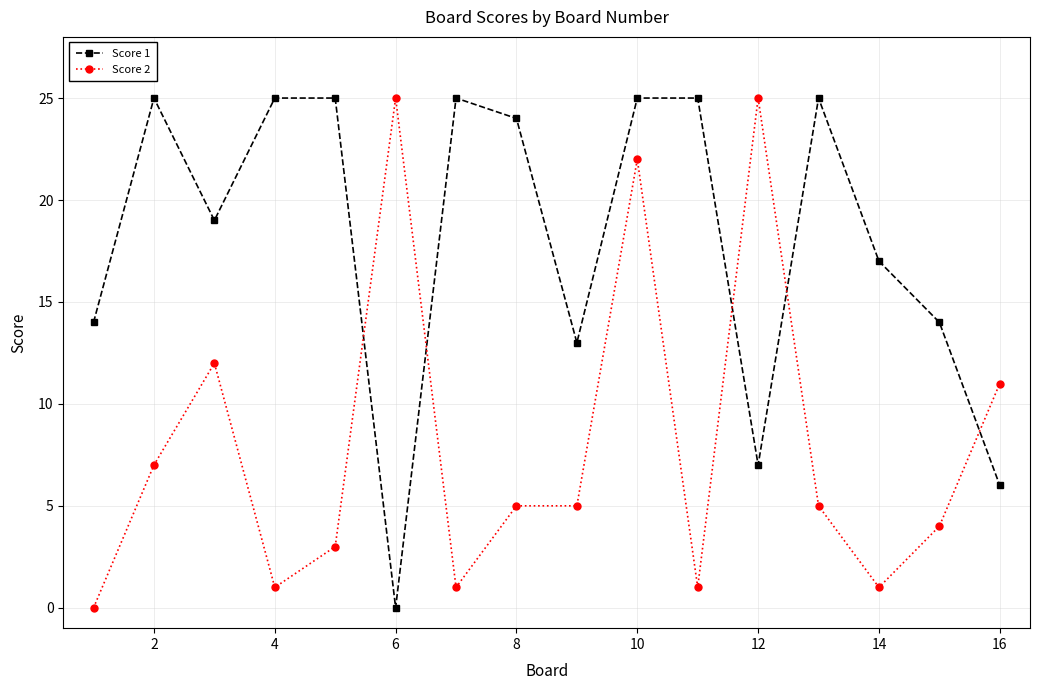

True or false: Score 2 has more than 0 interior local peaks.

True